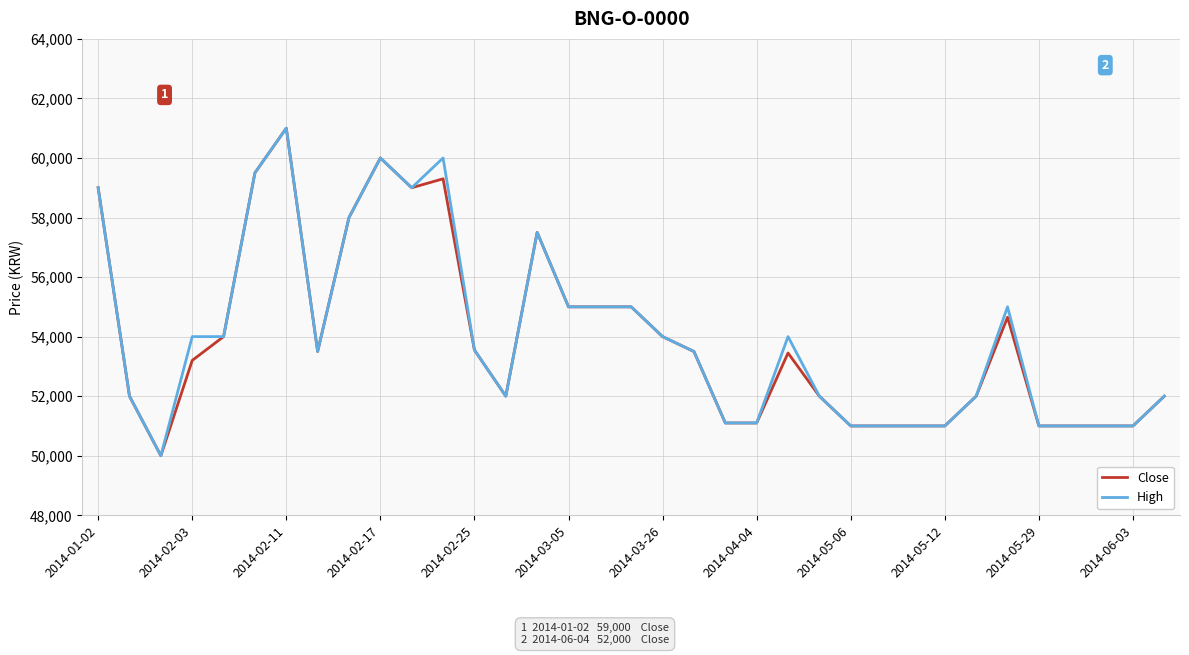

What is the minimum value for Close?

50000